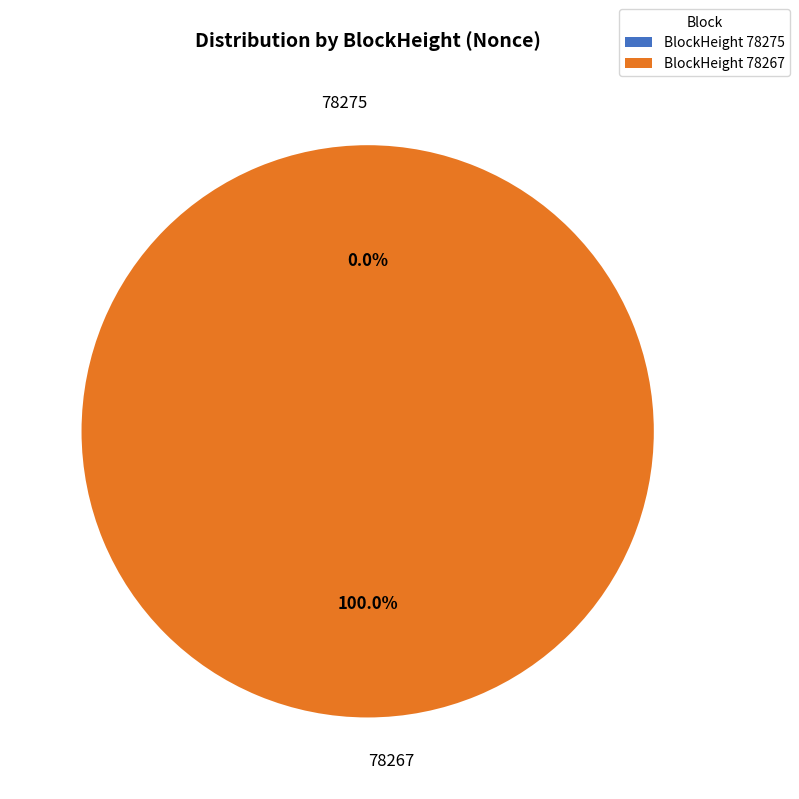

What is the smallest slice in the pie chart?

78275